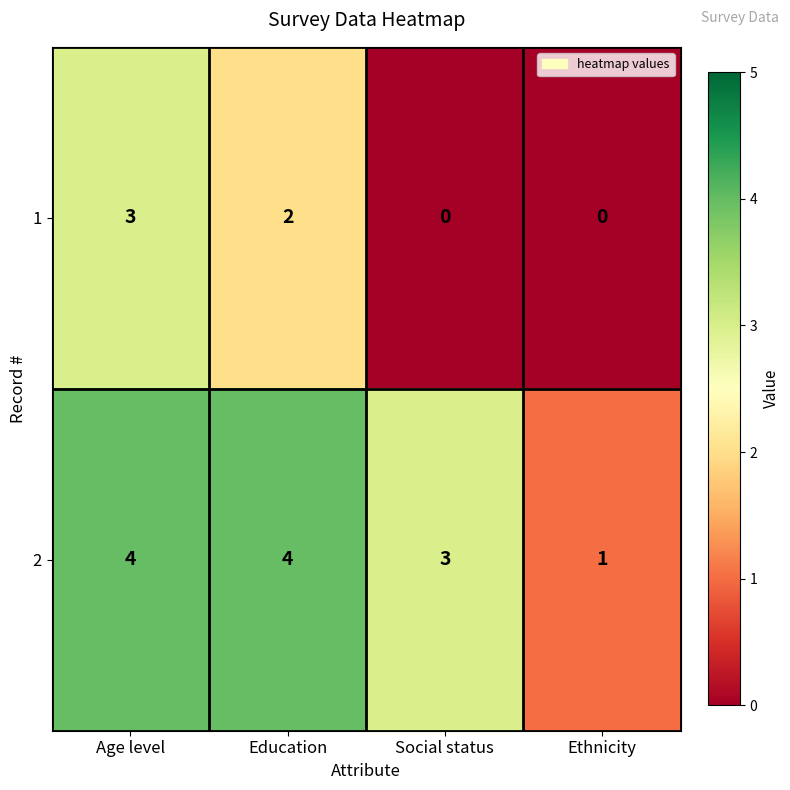

Rank the series by their average value, from highest to lowest.

2, 1